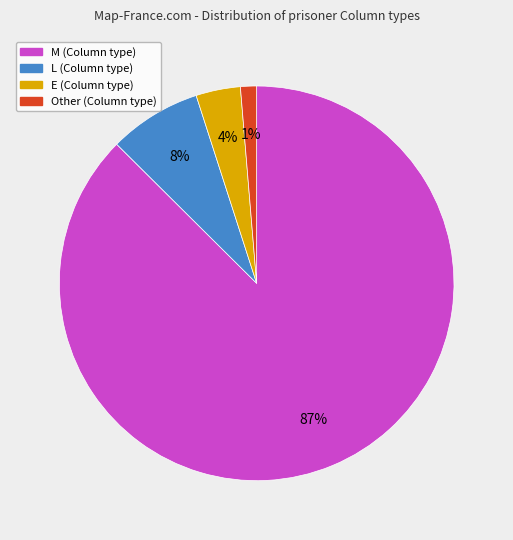

What is the smallest slice in the pie chart?

Other